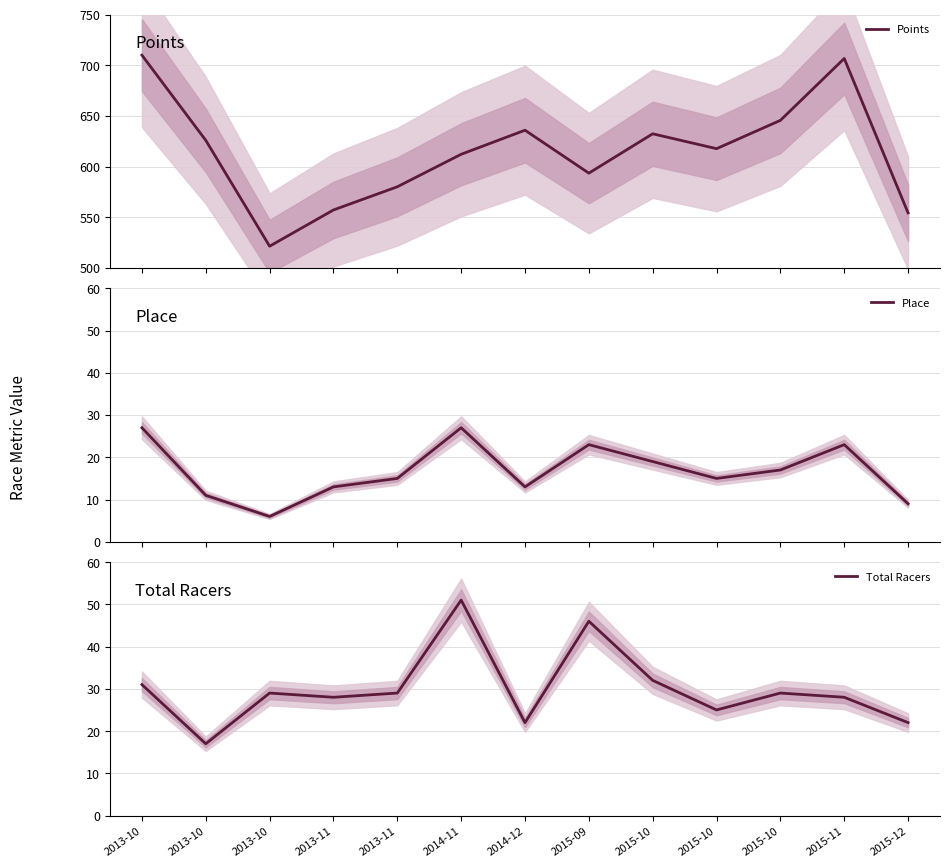

Is it true that Place equals 26.1 at 2015-10?

False